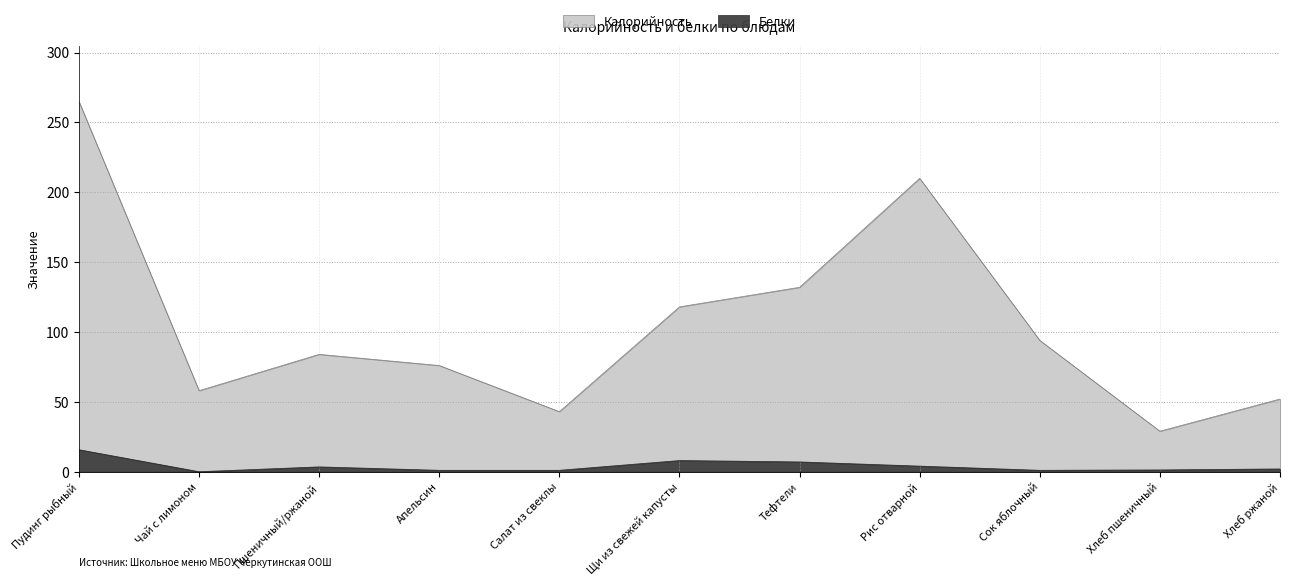

True or false: Калорийность and Белки cross at least once.

False